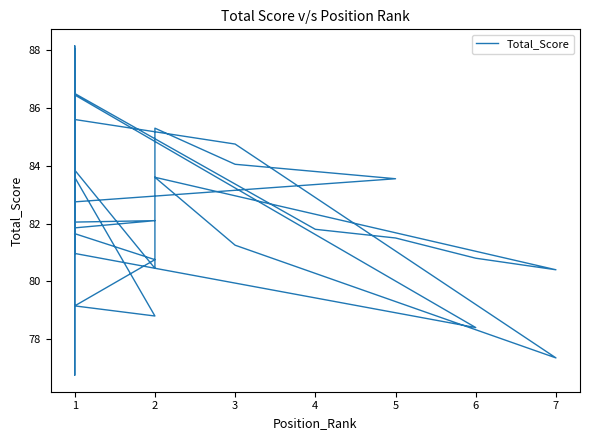

How many interior local valleys (lower than both neighbors) does the data have?

10